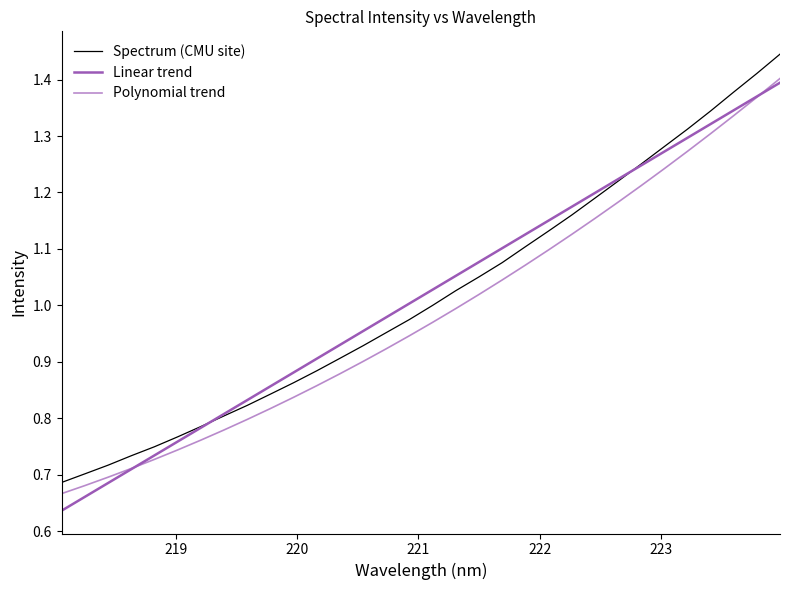

List the series in order of their peak value, lowest first.

Linear trend, Polynomial trend, Spectrum (CMU site)